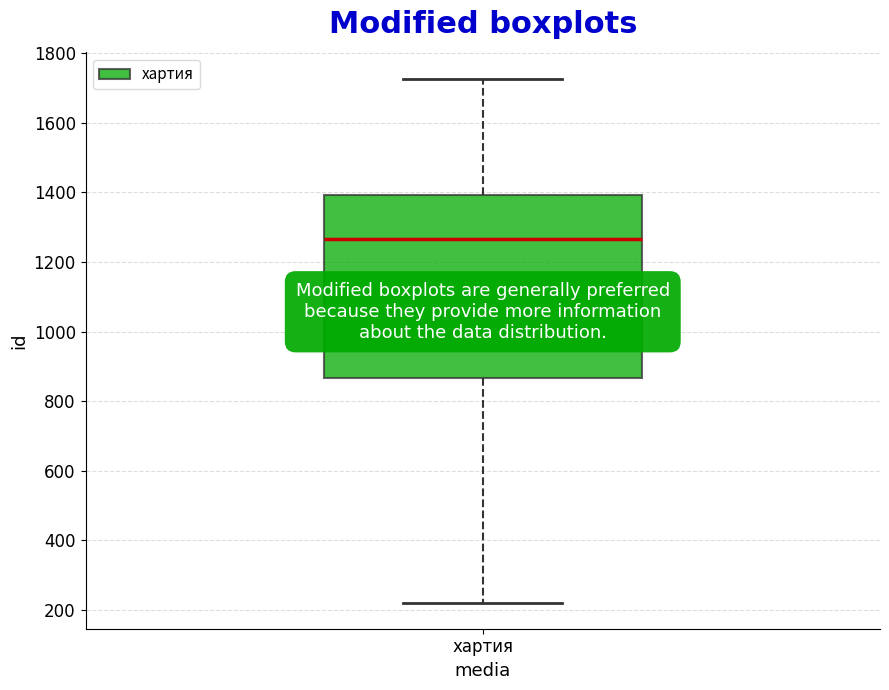

Where is the lower edge of the box for хартия on the y-axis? The values are not printed on the chart, so give them approximately, as read against the axis.

860